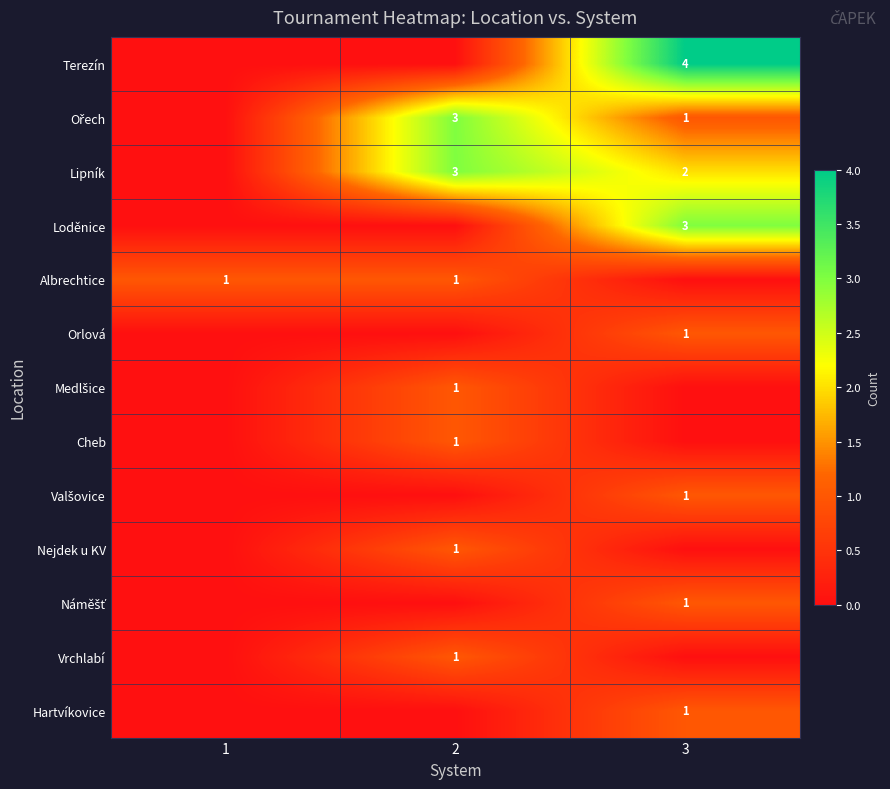

Which category has the highest value across all series?

3